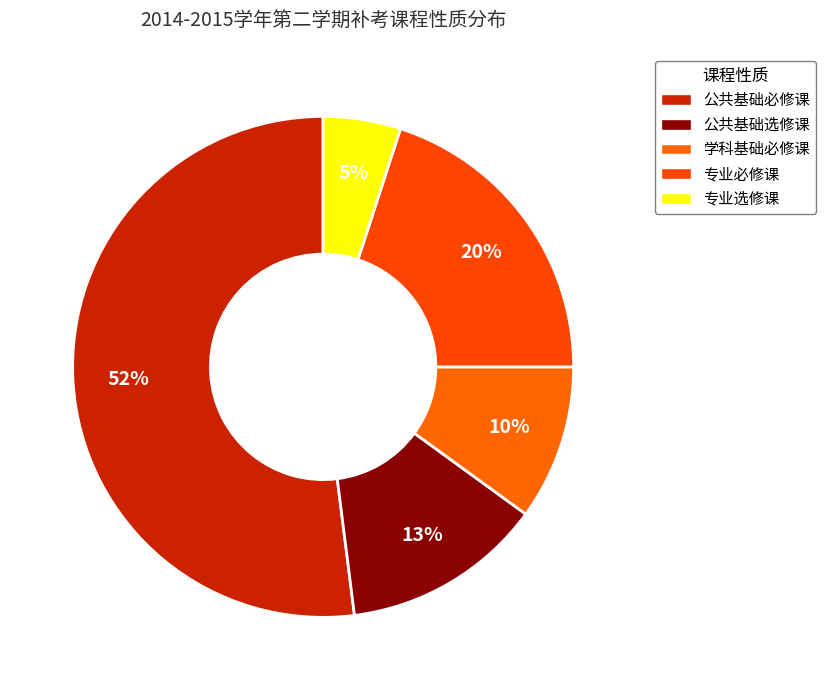

Is the sum of 学科基础必修课 and 专业选修课 greater than half?

No